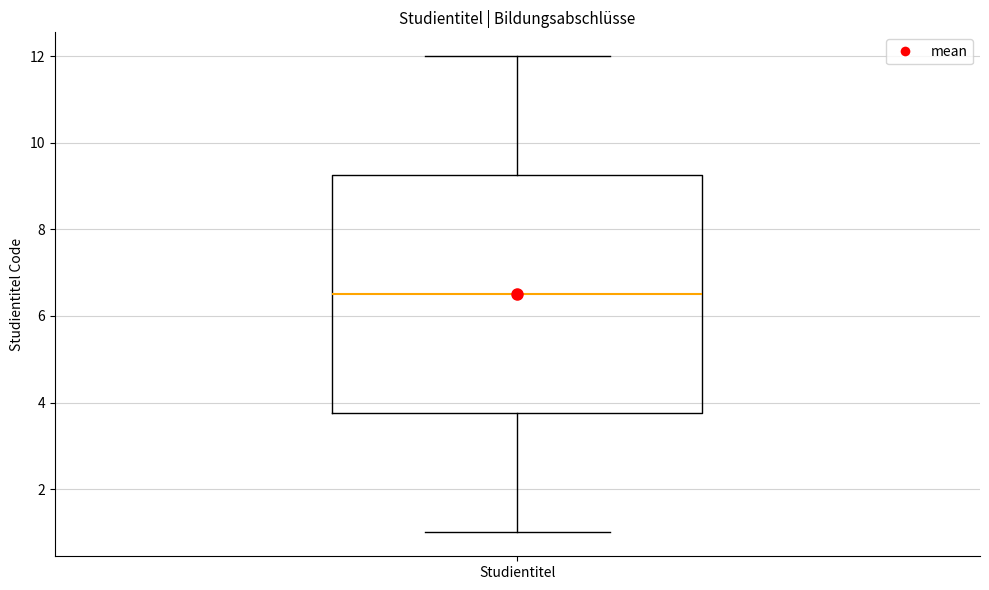

Where does the upper whisker of the box for Studientitel end on the y-axis? The values are not printed on the chart, so give them approximately, as read against the axis.

12.0